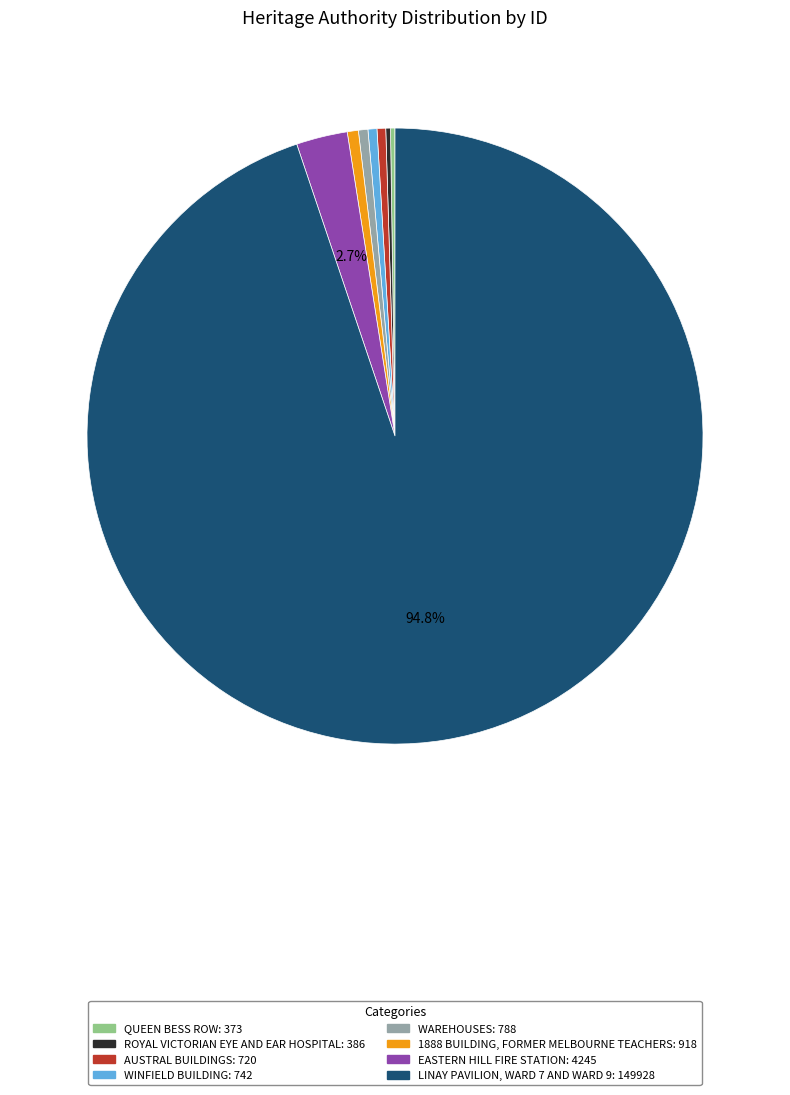

Which category has the biggest portion of the pie?

LINAY PAVILION, WARD 7 AND WARD 9